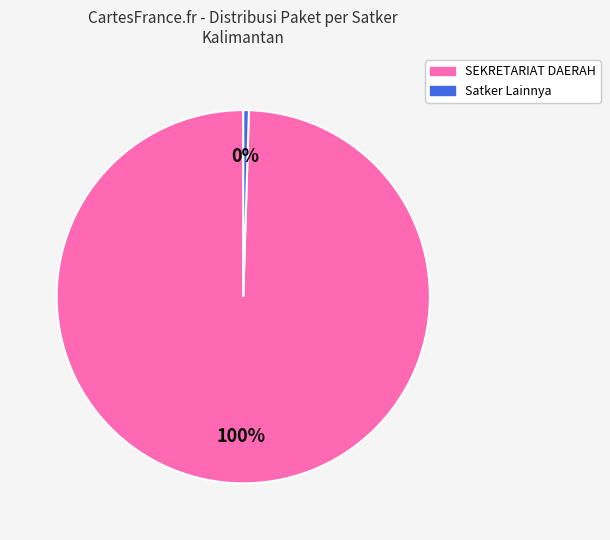

Is there a majority slice in this chart?

Yes